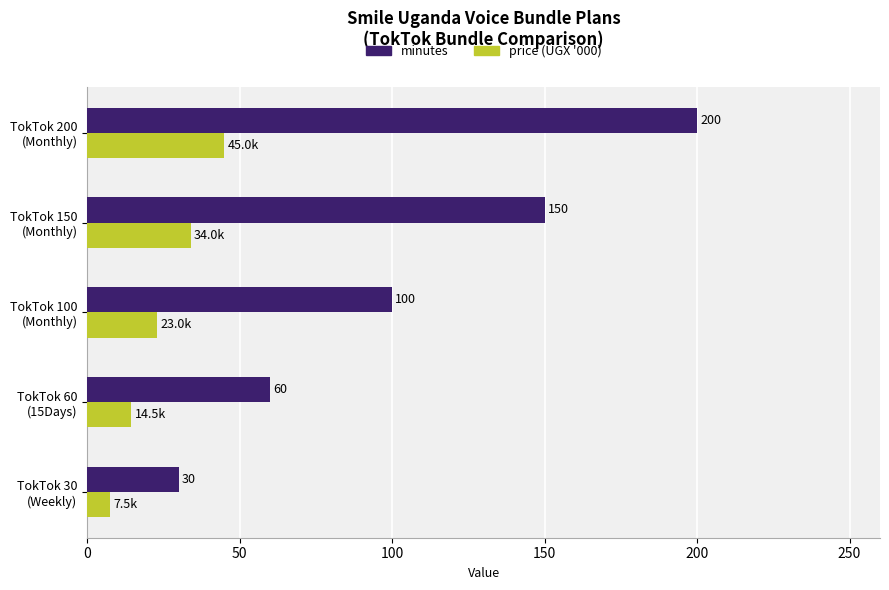

Which series has the widest spread of values?

minutes